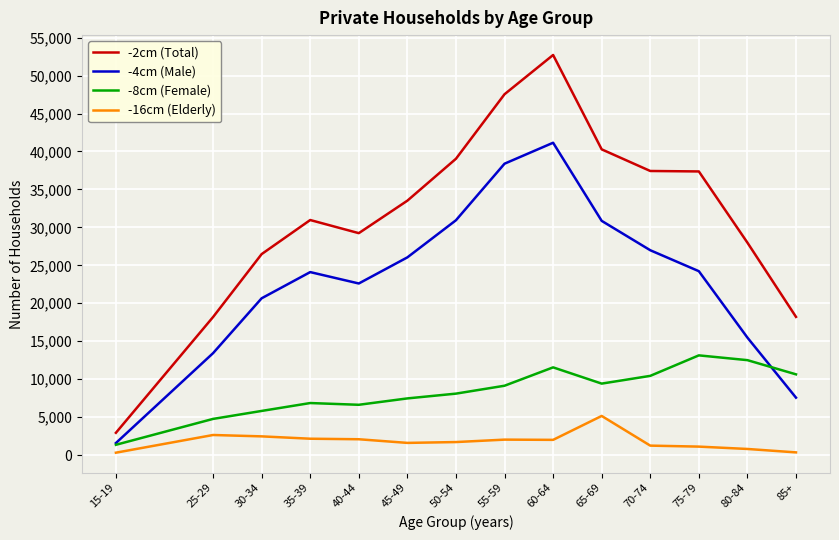

At which label is -16cm (Elderly) closest to 2740?

25-29